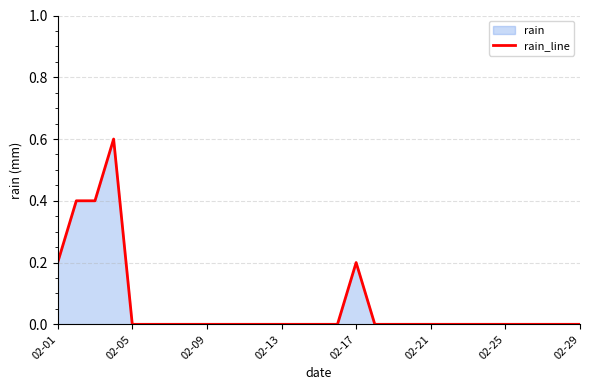

What is the difference between the maximum and minimum values?

0.6